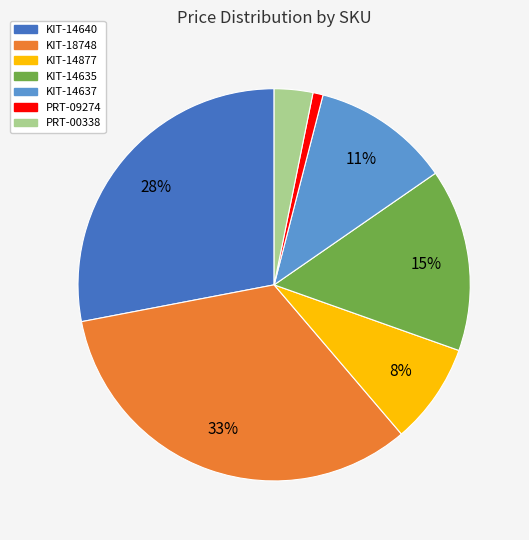

Is KIT-14640 the majority of the pie?

No